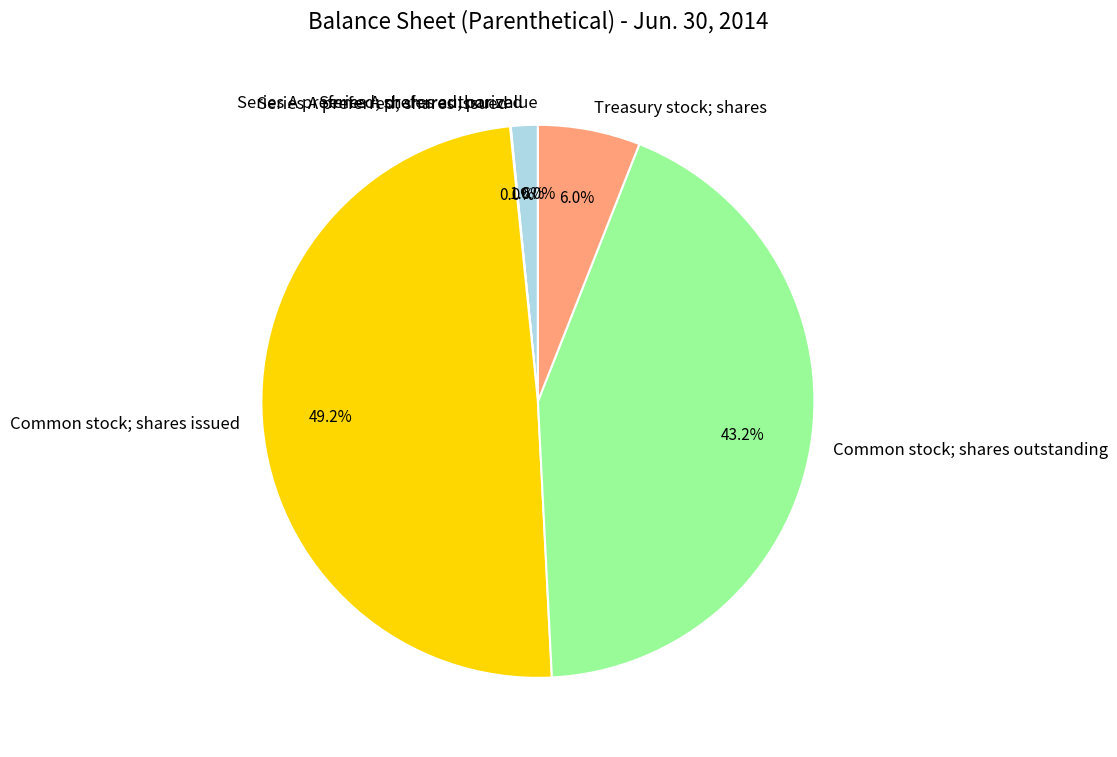

Which has a higher value, Series A preferred; shares issued or Series A preferred; shares authorized?

Series A preferred; shares authorized